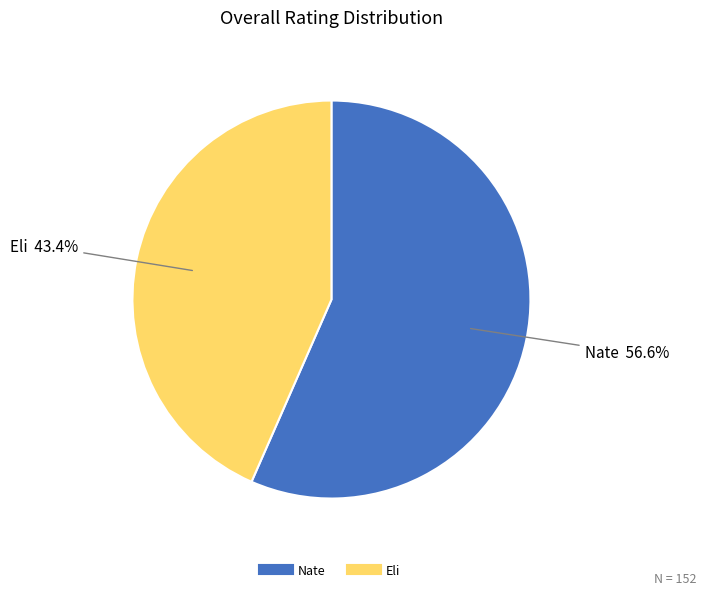

Approximately how many times larger is the value at Nate compared to Eli?

1.3